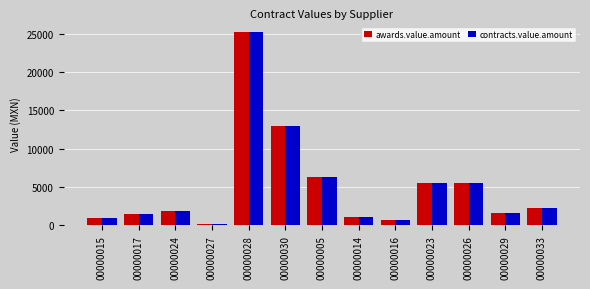

What is the total value across all series at 00000030?

25936.4